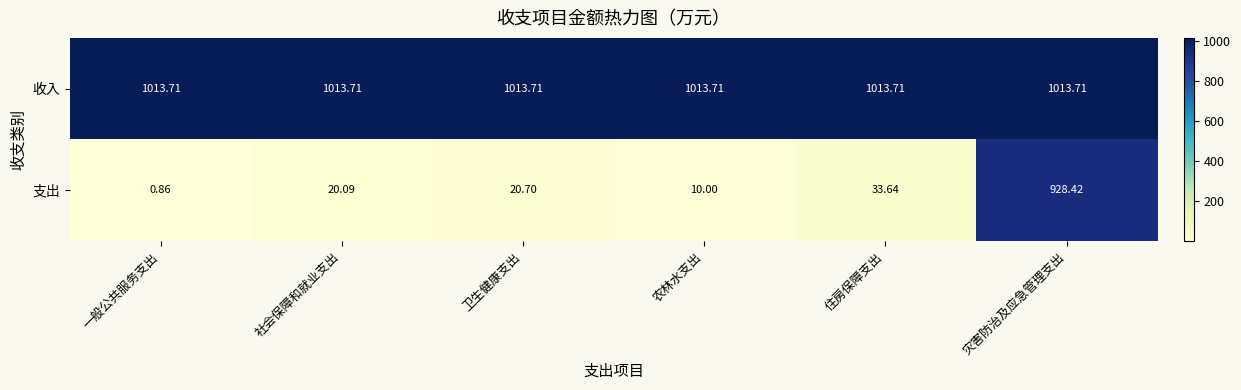

Where is 支出 nearest to the value 464?

住房保障支出